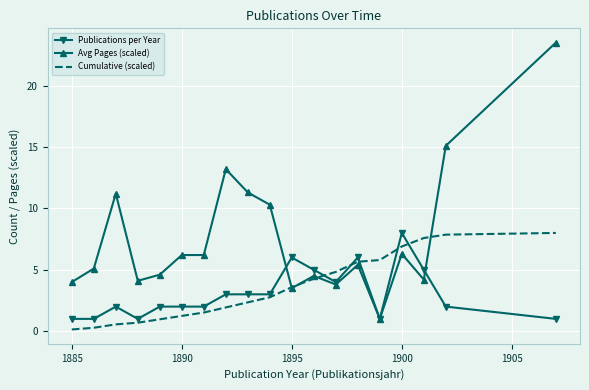

What is the maximum value shown in the chart?

23.5